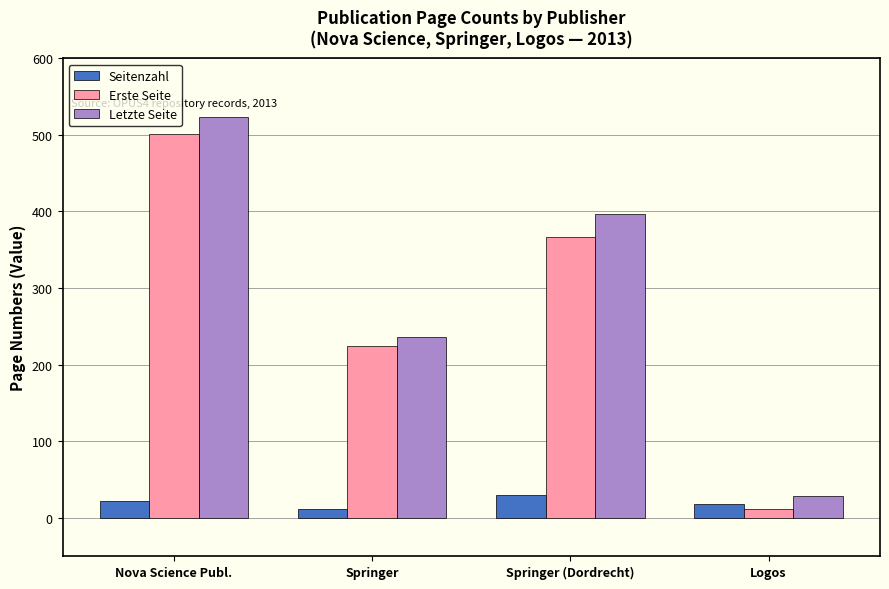

What is the greatest value displayed?

523